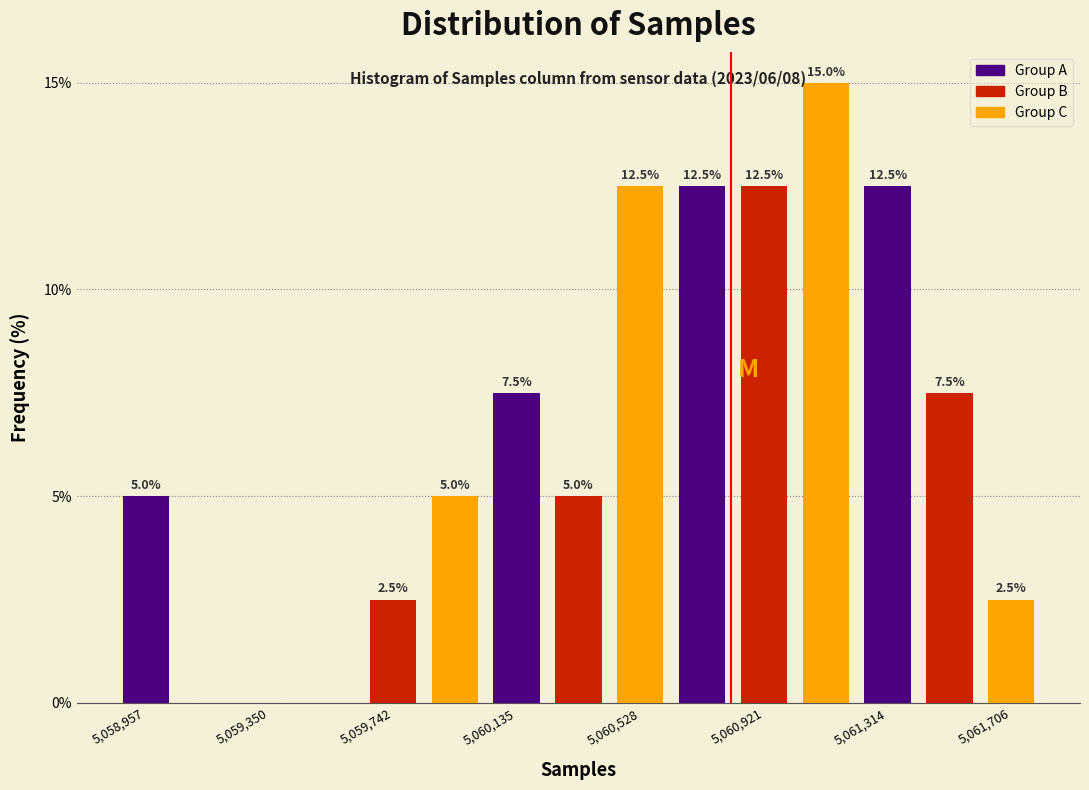

Read against the x-axis, roughly where is the centre of the tallest bar?

5061100